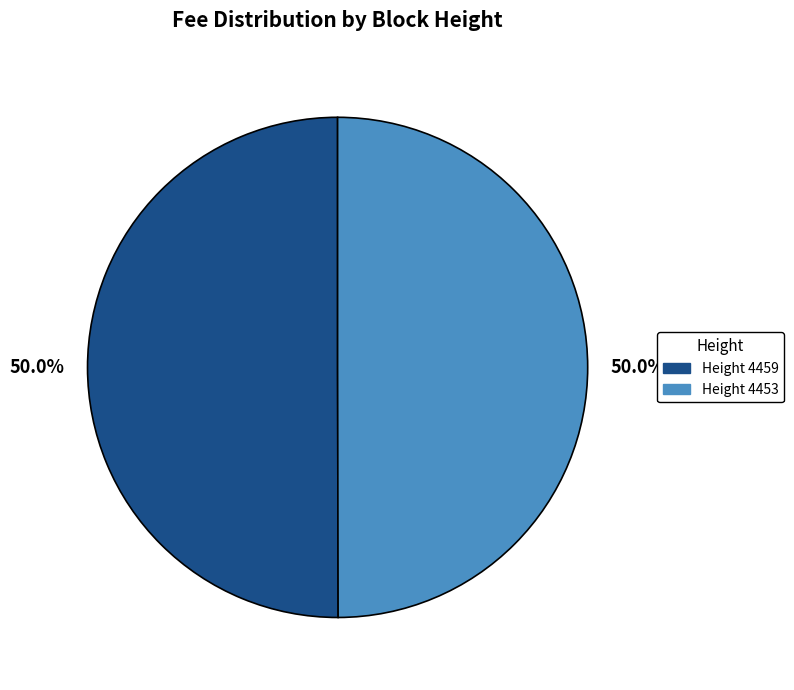

What is the ratio of the value at Height 4459 to the value at Height 4453?

1.0